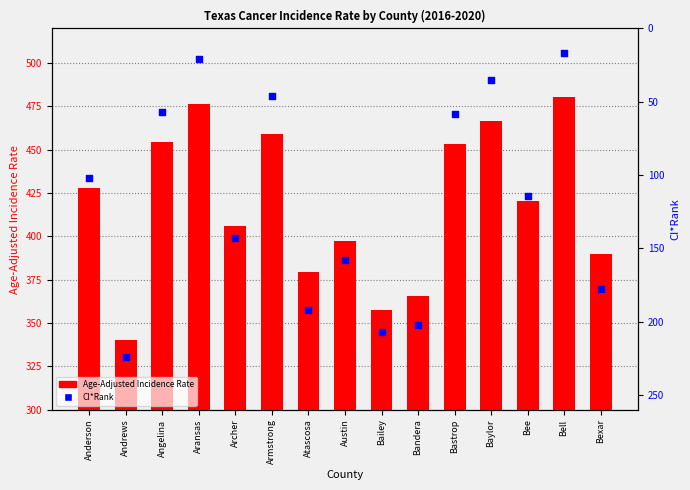

Which series contains the highest Y value?

CI*Rank